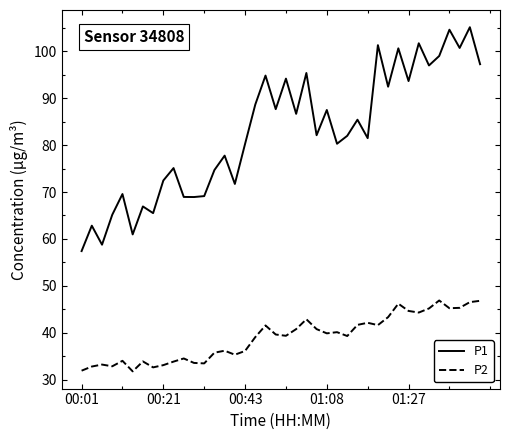

What is the minimum value for P2?

31.8